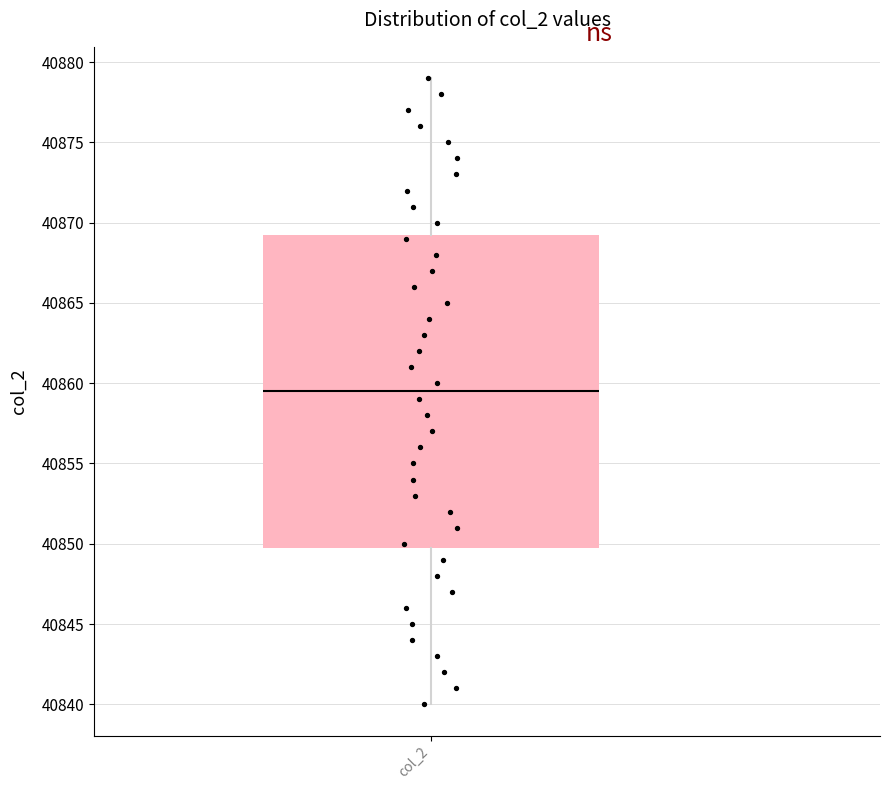

Transcribe this box plot: give where the median line is, the range the box spans, and where the two whiskers end, as read against the y-axis. The values are not printed on the chart, so give them approximately, as read against the axis.

median 40859.5, box 40850.0 to 40869.5, whiskers 40840.0 to 40879.0